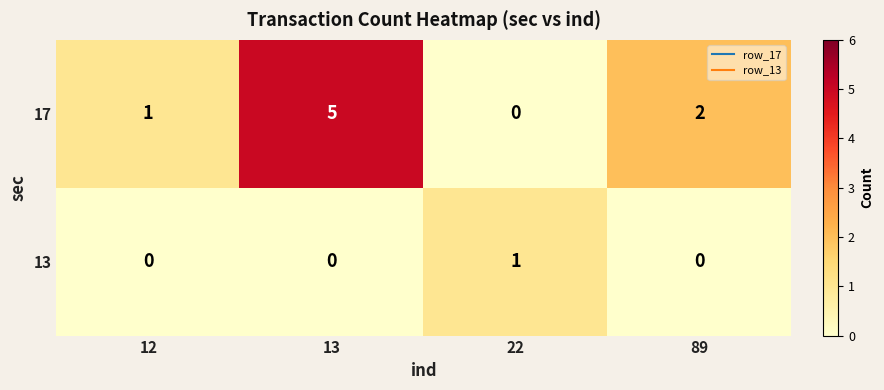

What is the maximum value shown in the chart?

5